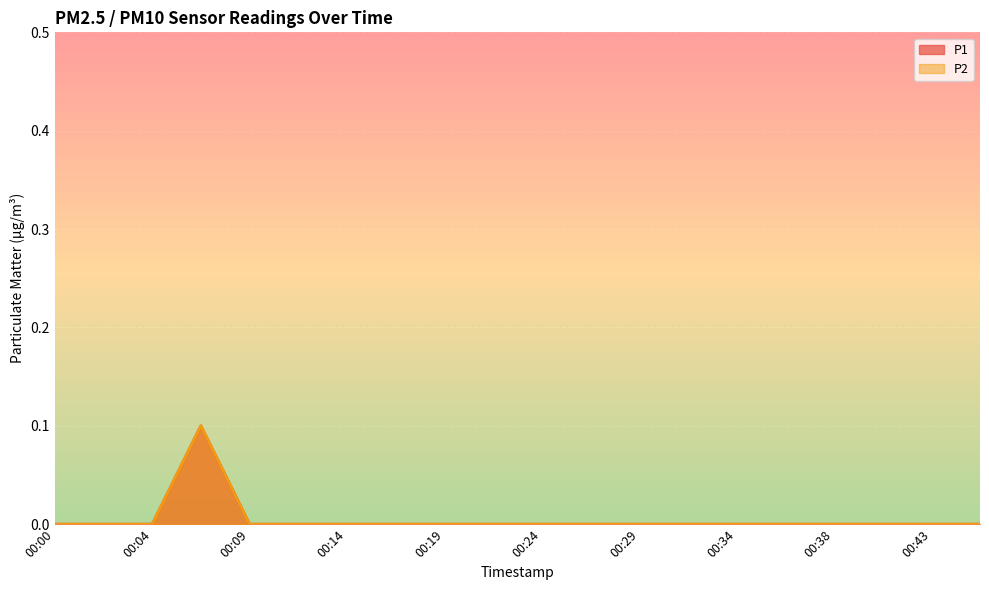

How many interior local peaks does the P2 series have?

1